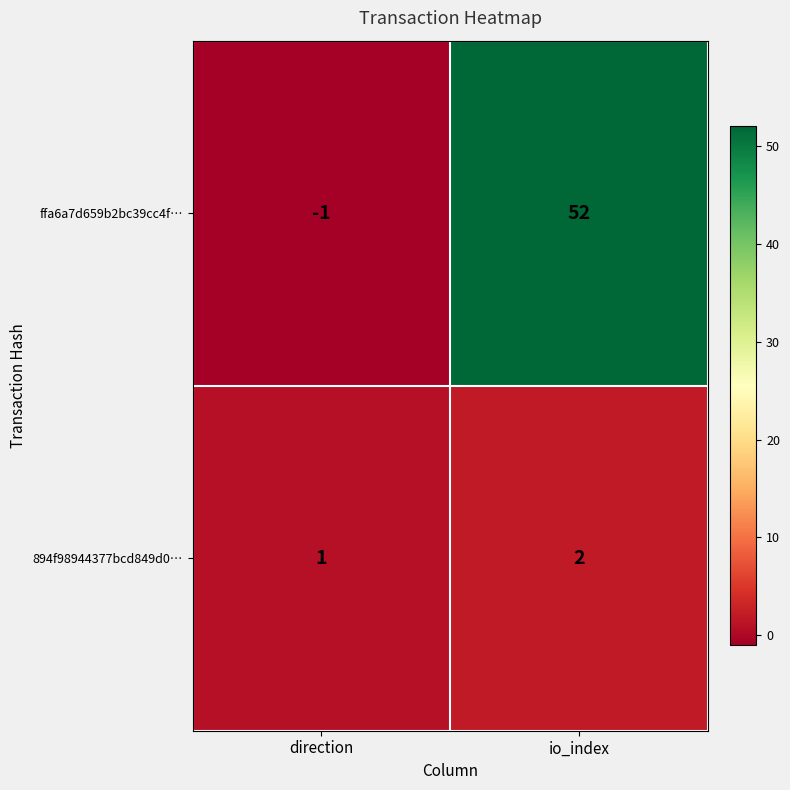

What is the approximate value of ffa6a7d659b2bc39cc4f… at io_index, to the nearest 5?

50